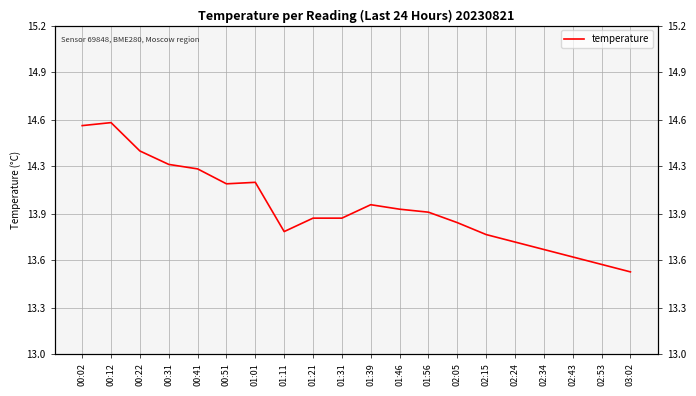

What is the change in value from 01:01 to 03:02?

-0.6